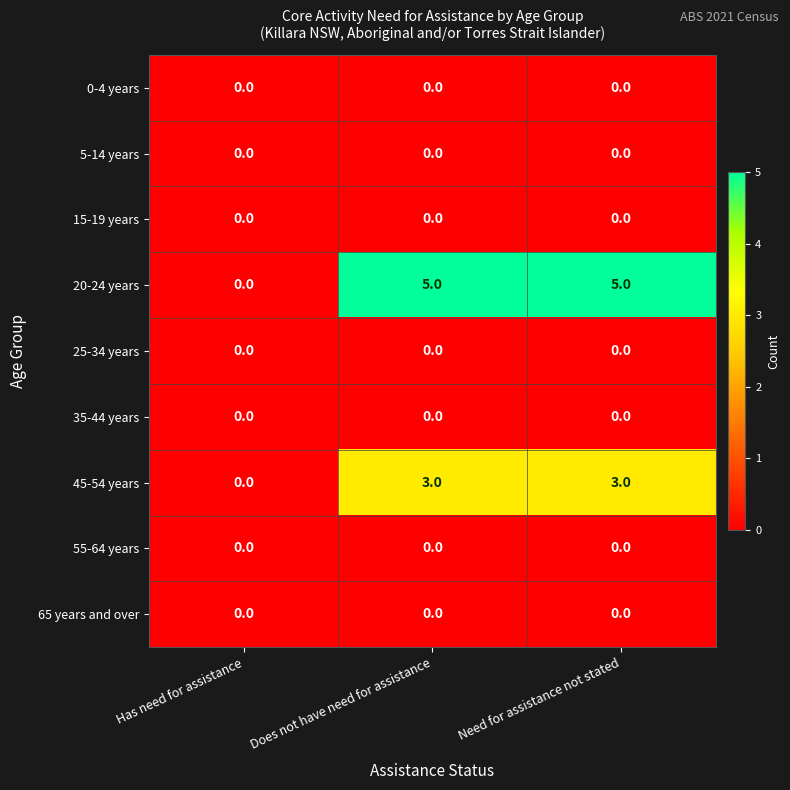

Which series has the largest total across all categories?

20-24 years